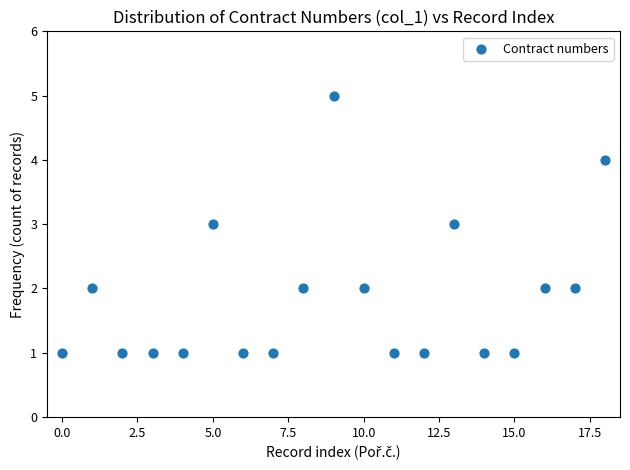

What is the range of Y values (max minus min)?

4